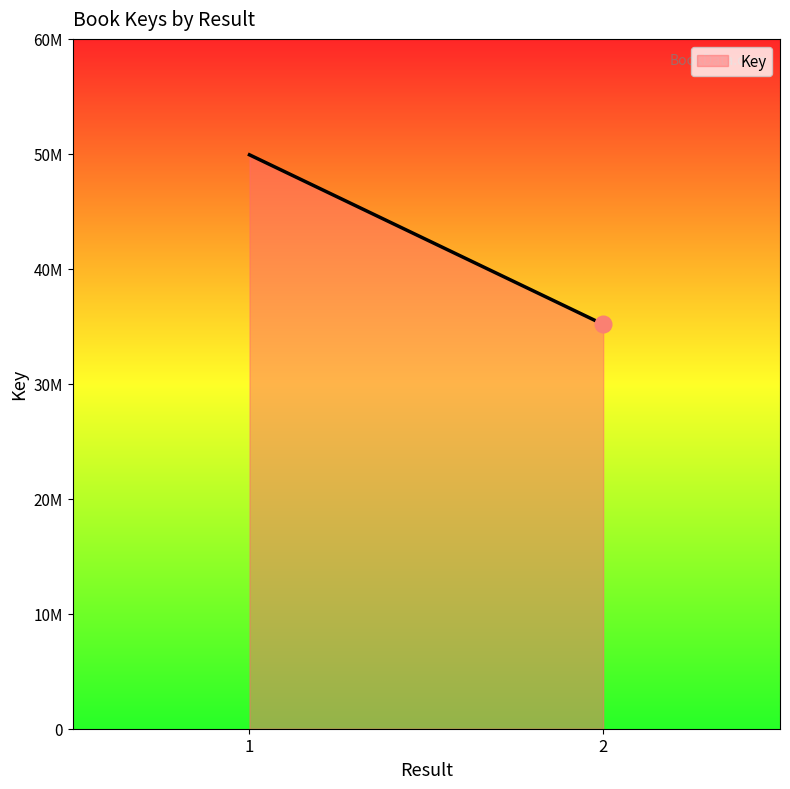

True or false: the data shows 49917571 at 1.

True